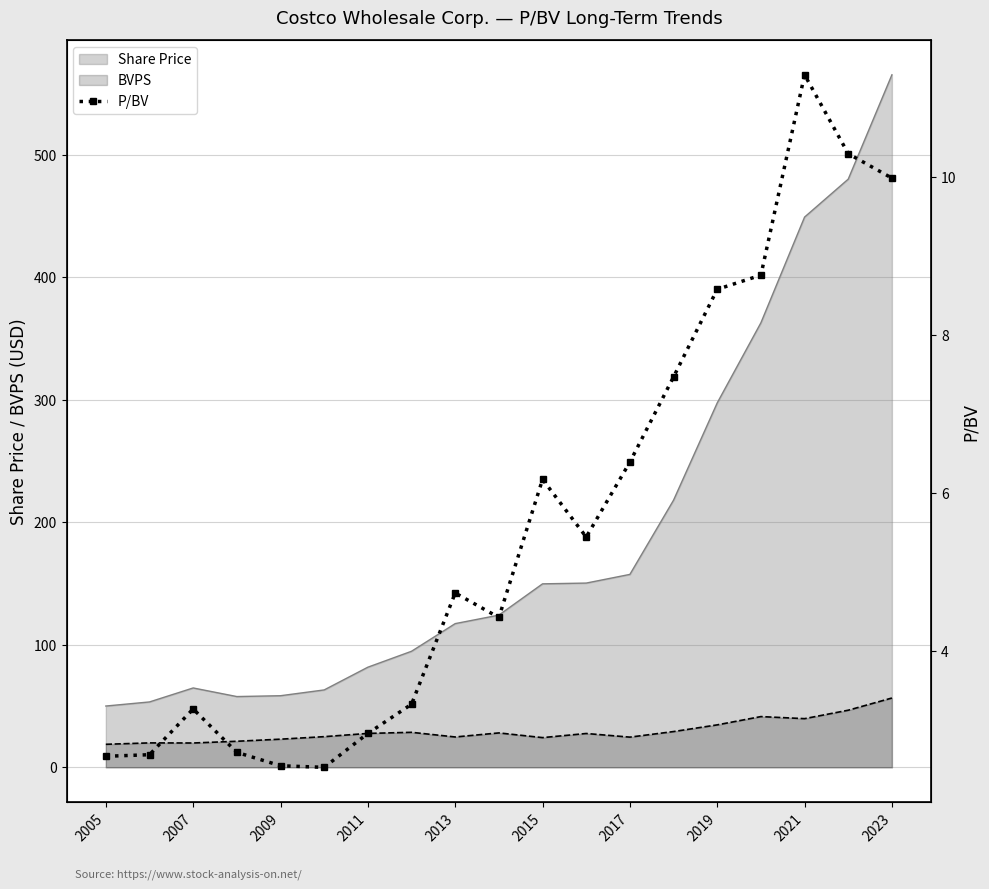

At which label is Share Price closest to 307?

2019